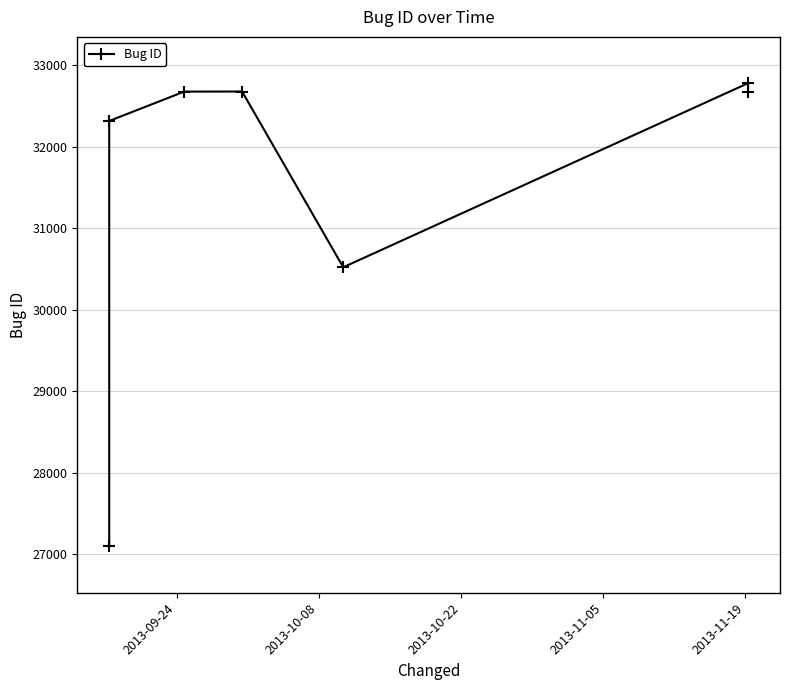

Reading left to right, list all the values displayed in this chart.

27094	32314	32674	32675	30519	32777	32672